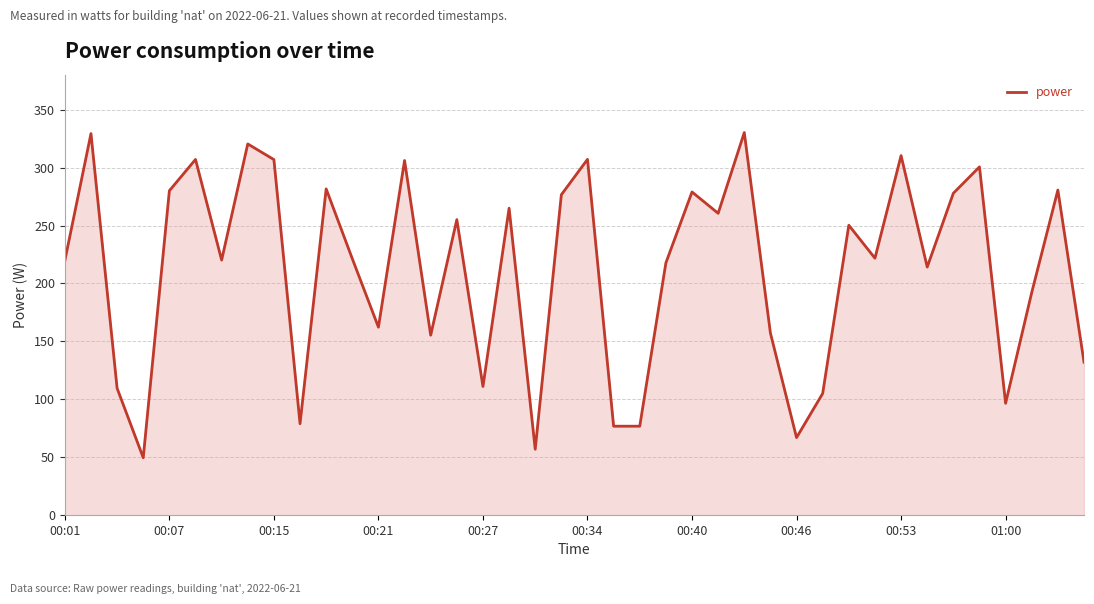

What is the minimum value shown in the chart?

49.6